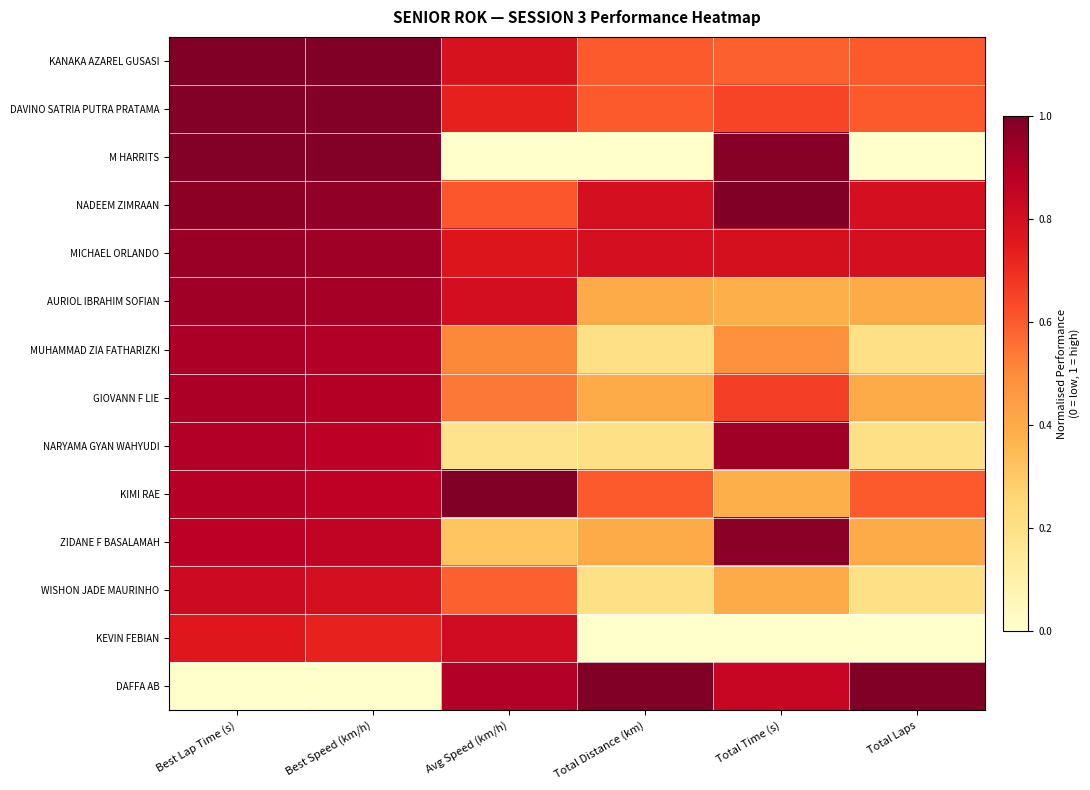

At how many categories does at least one series exceed 0?

6